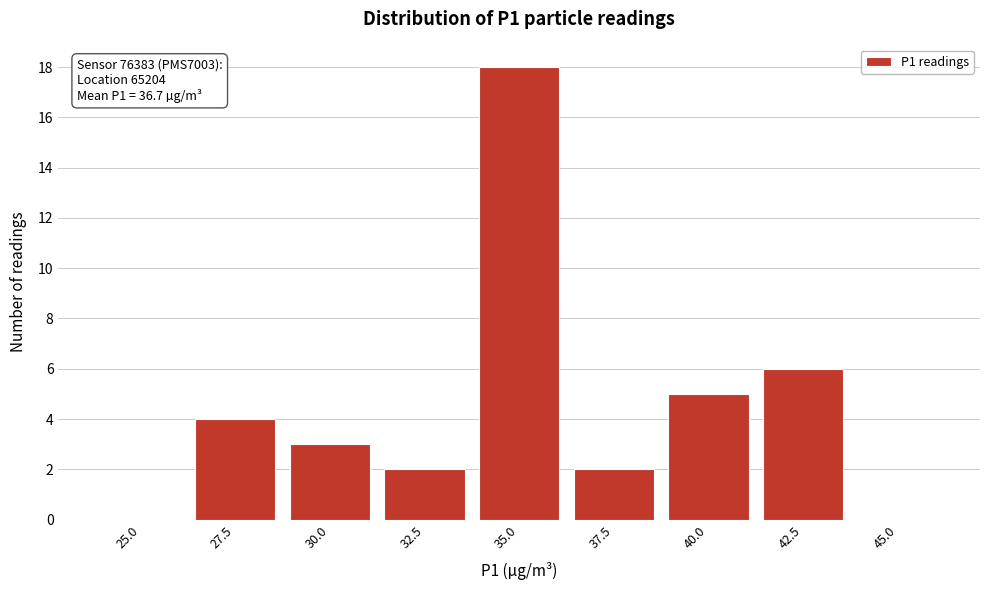

Reading right to left, extract all data points from this chart.

45.0=0	42.5=6	40.0=5	37.5=2	35.0=18	32.5=2	30.0=3	27.5=4	25.0=0